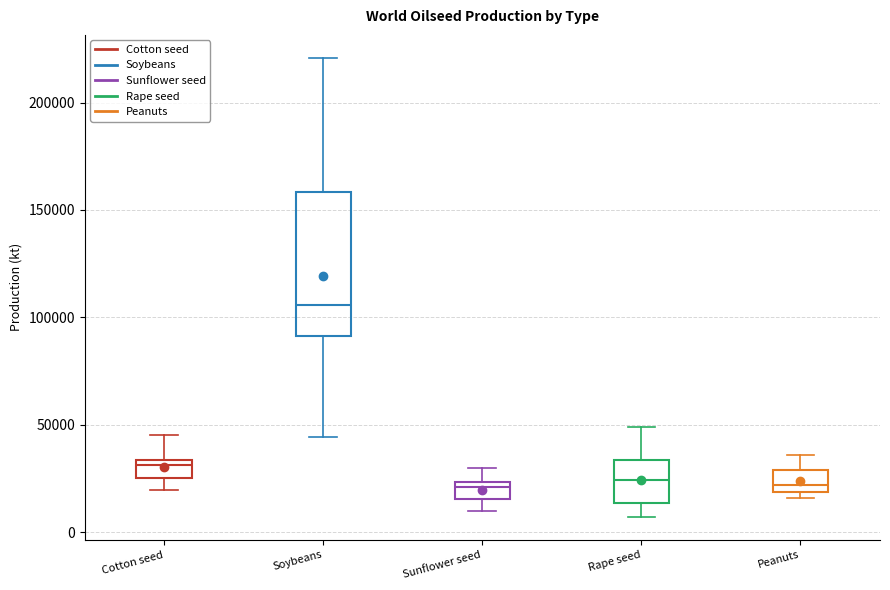

Where is the upper edge of the box for Soybeans on the y-axis? The values are not printed on the chart, so give them approximately, as read against the axis.

160000